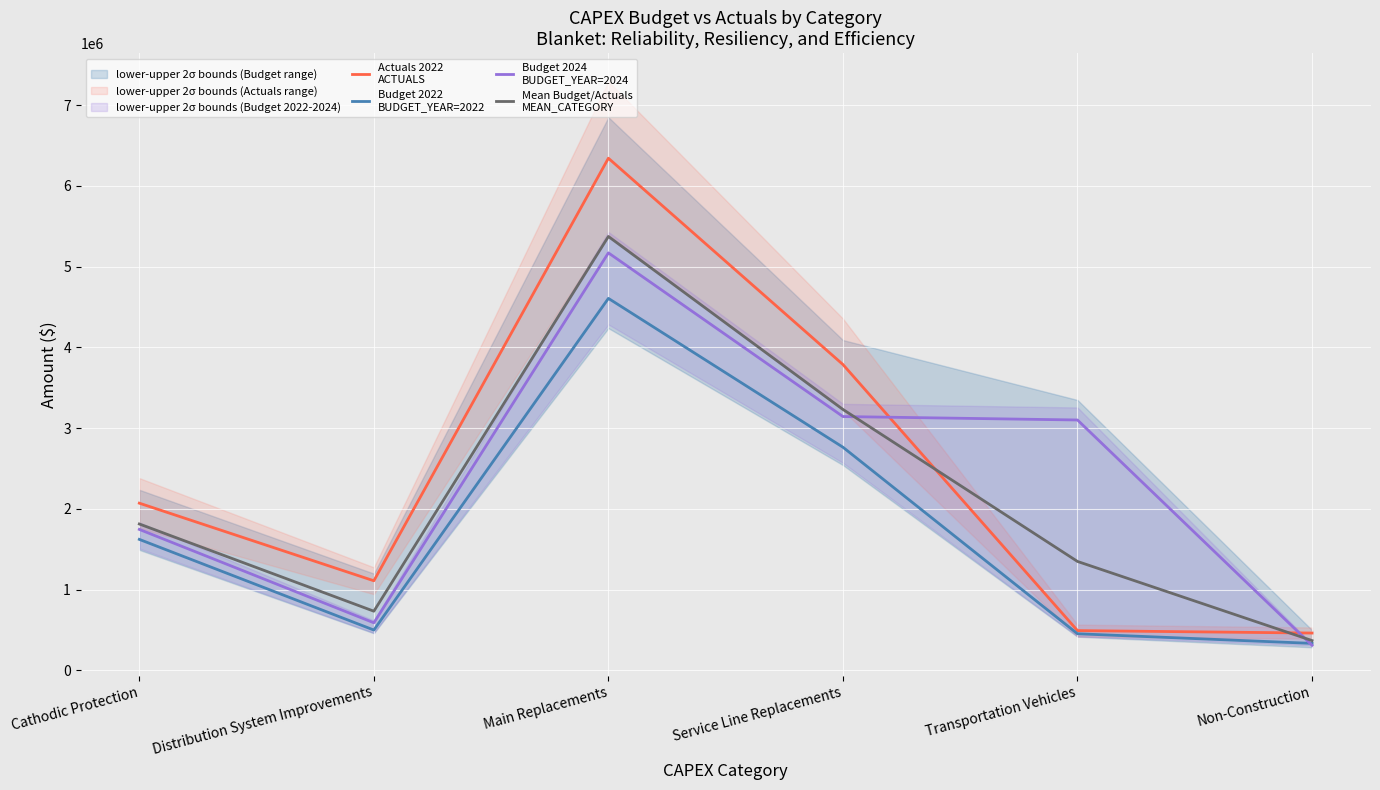

What is the value of the Budget 2022
BUDGET_YEAR=2022 point at the 5th from the left?

452101.0